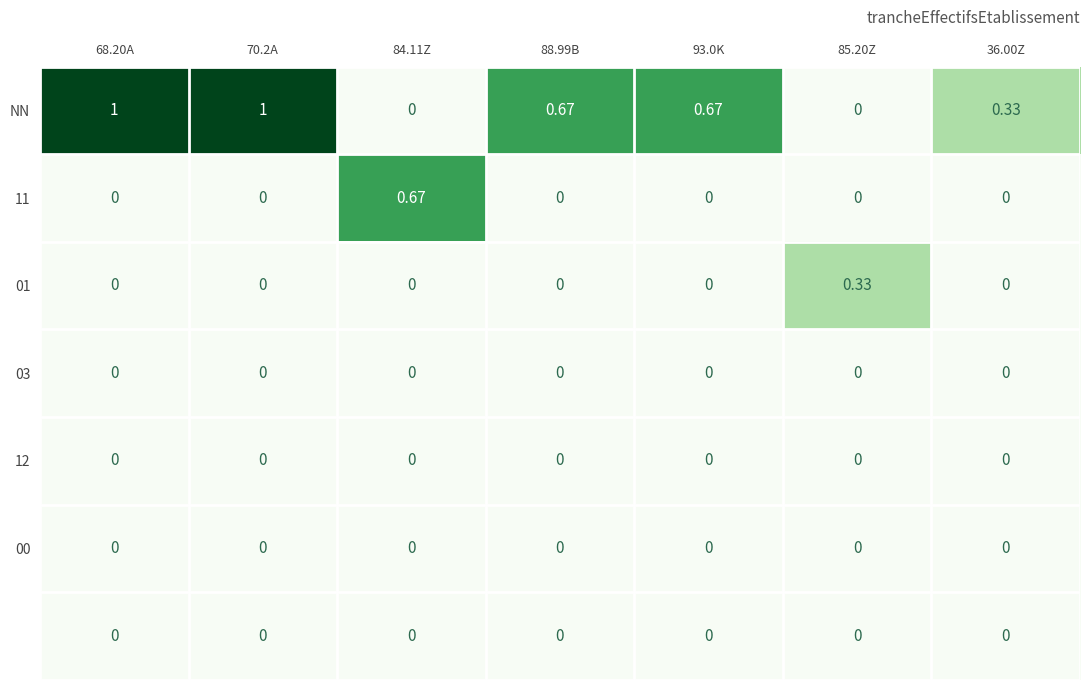

Which series changed the most between 68.20A and 36.00Z?

NN